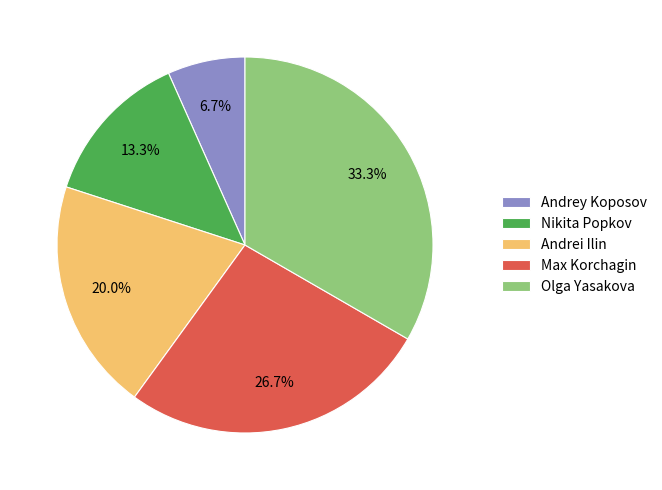

How many slices are in this pie chart?

5